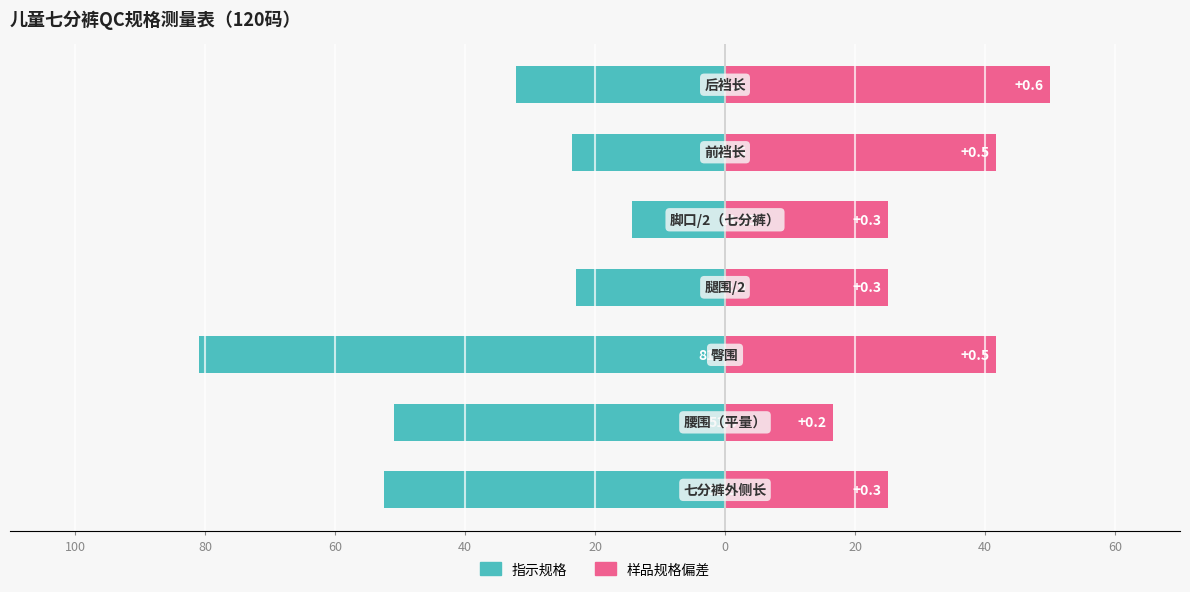

Between 80 and 20, which series saw the biggest shift?

样品规格偏差